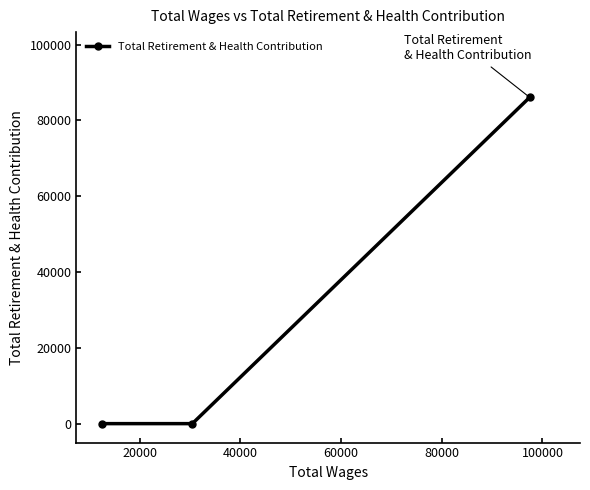

Reading left to right, transcribe all the data shown in this chart.

0	0	86097